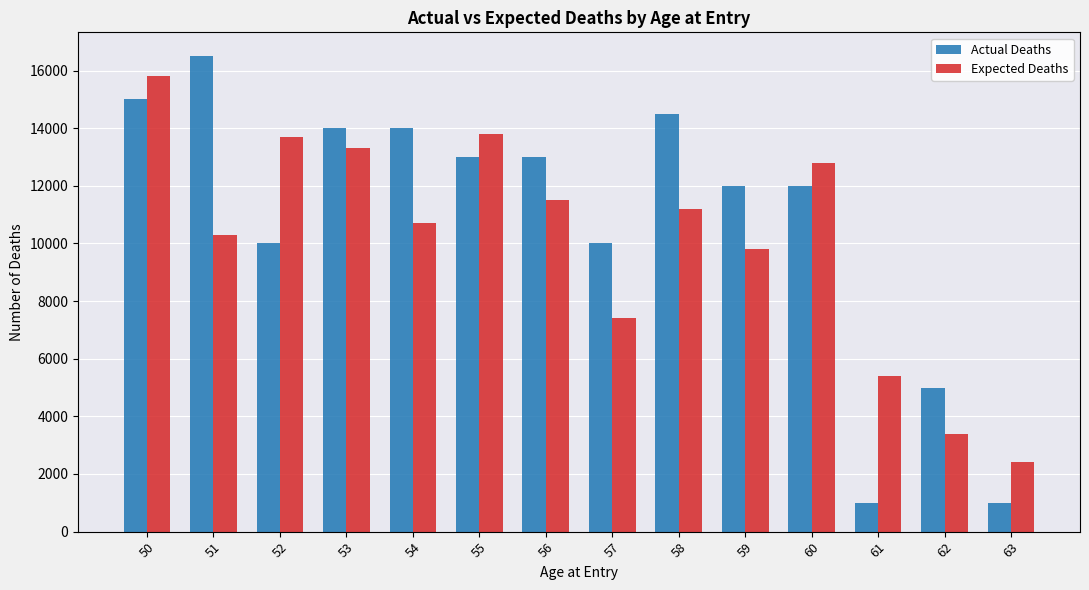

What is the value of the Actual Deaths bar at the 4th from the left?

14000